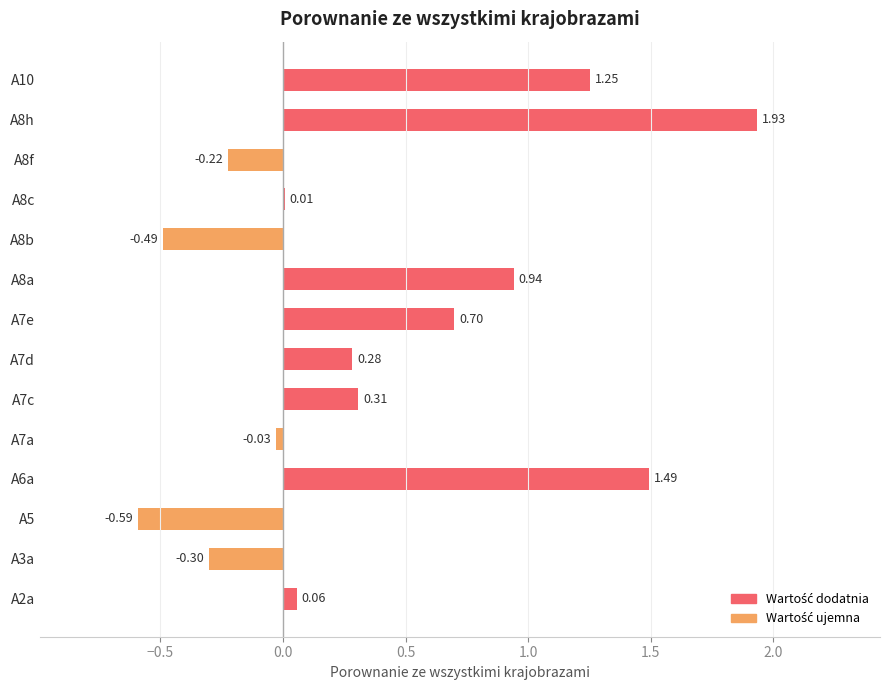

Are the bars horizontal?

Yes